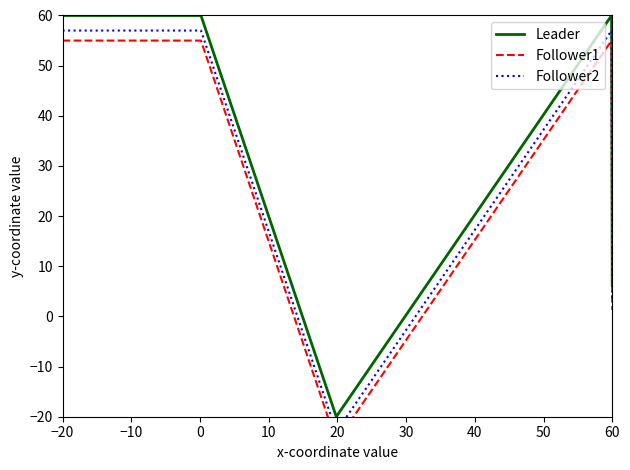

What is the highest value of the Leader series?

60.0